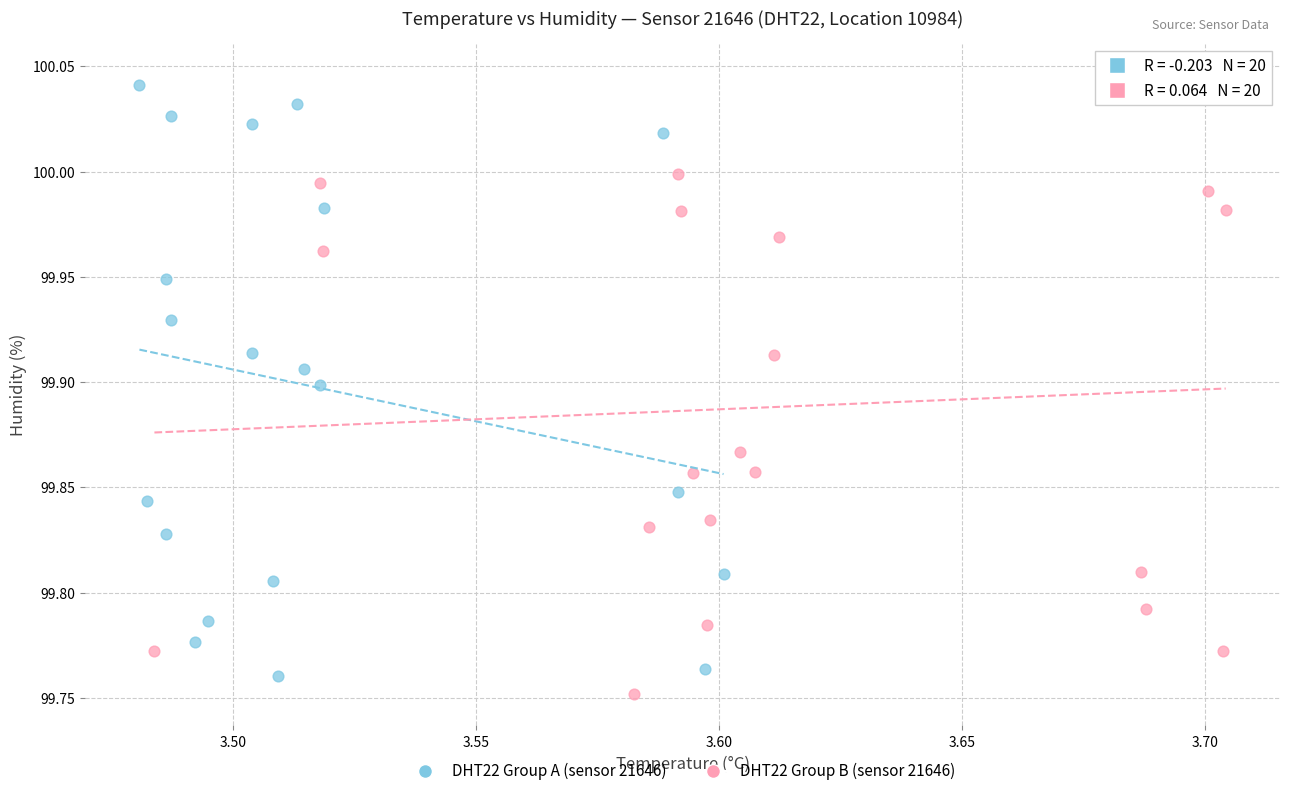

Which series has the widest spread of Y values?

DHT22 Group B (sensor 21646)